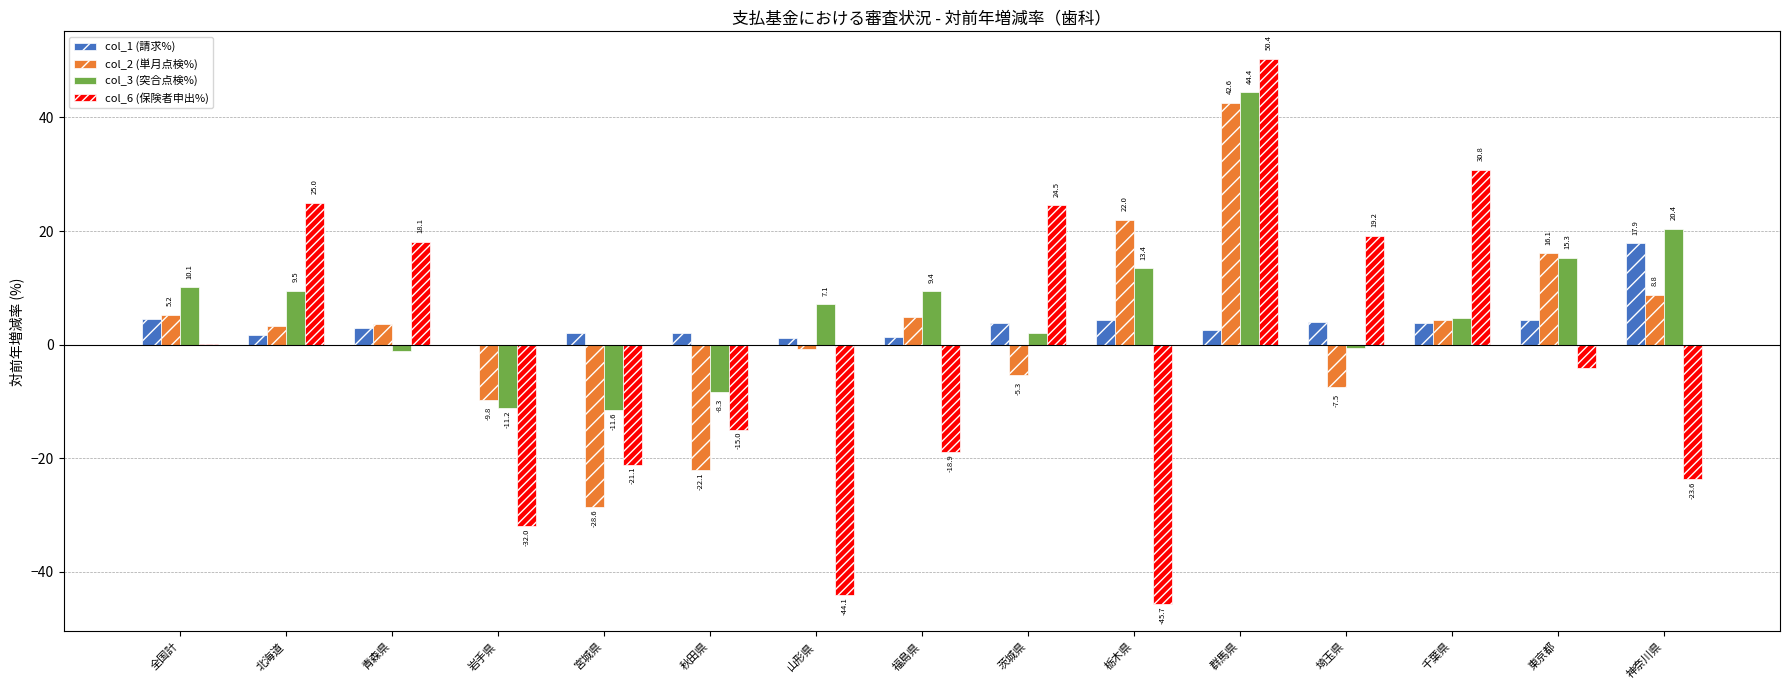

What is the sum of the col_1 (請求%) values at 神奈川県 and 秋田県?

19.9